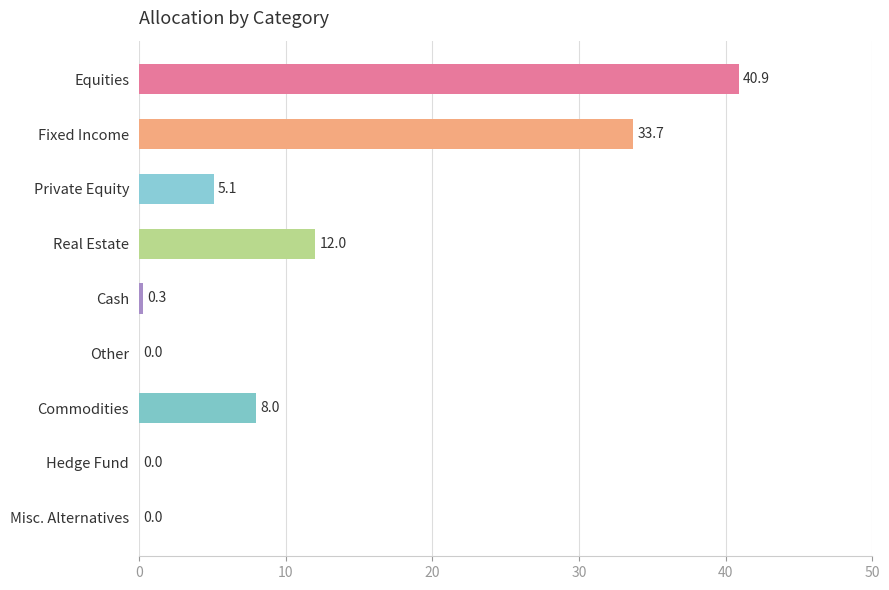

Reading top to bottom, what are all the values shown in this chart?

Equities=40.9	Fixed Income=33.7	Private Equity=5.1	Real Estate=12.0	Cash=0.3	Other=0.0	Commodities=8.0	Hedge Fund=0.0	Misc. Alternatives=0.0